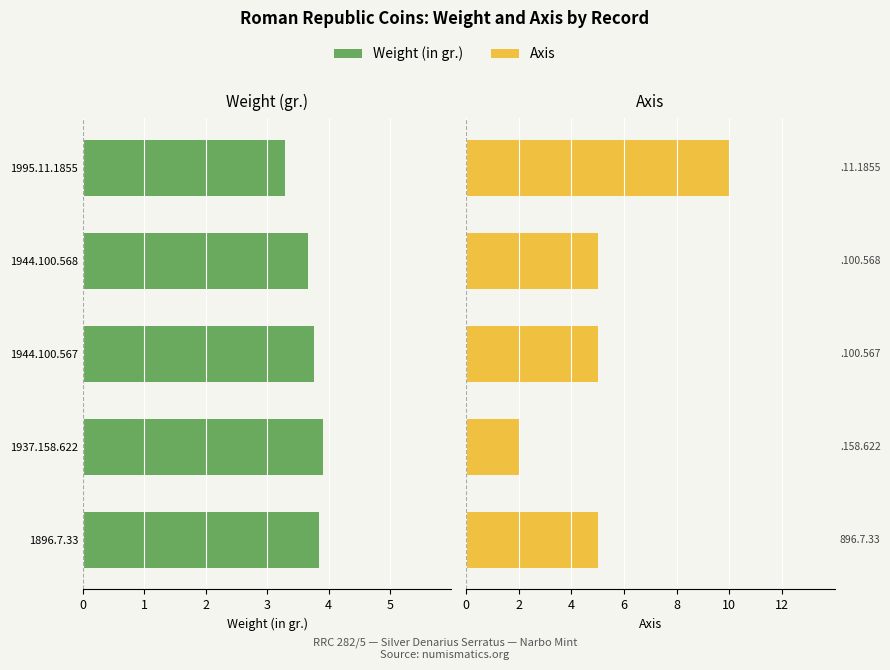

What is the difference between the maximum and minimum values in the Weight (in gr.) series?

0.6